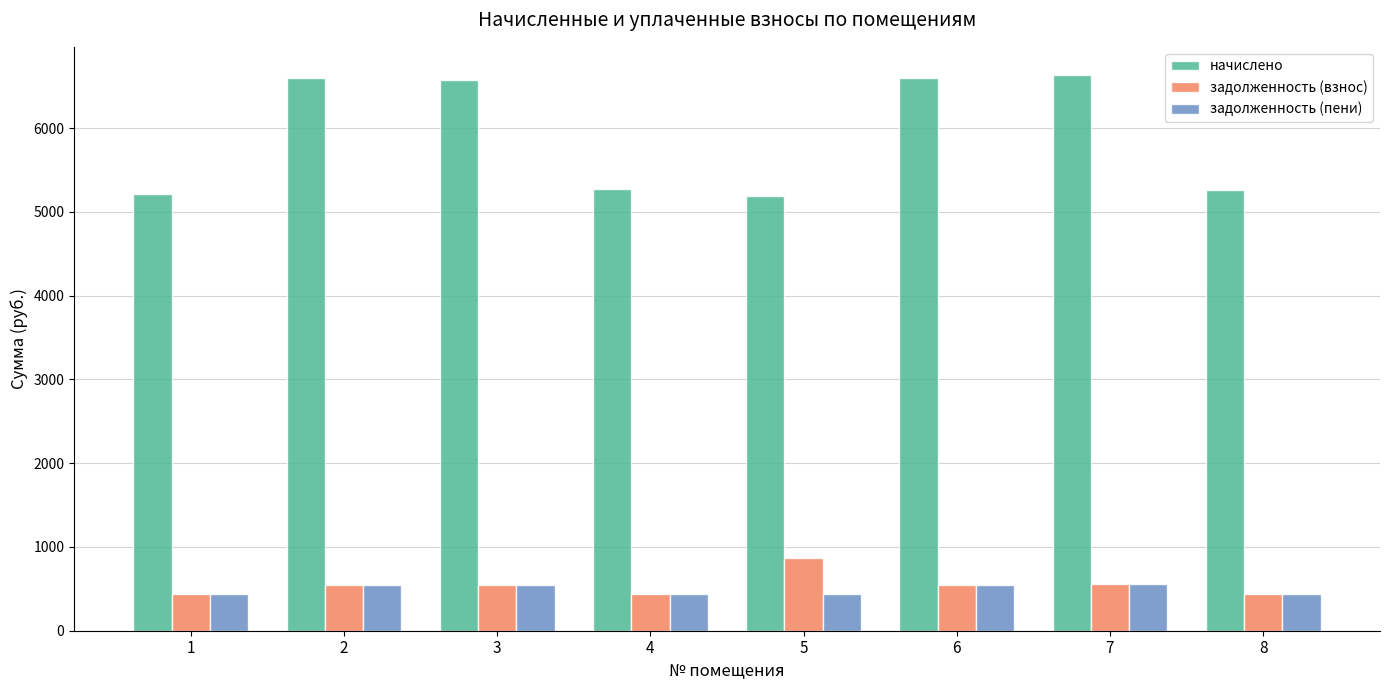

Which series has the largest total across all categories?

начислено